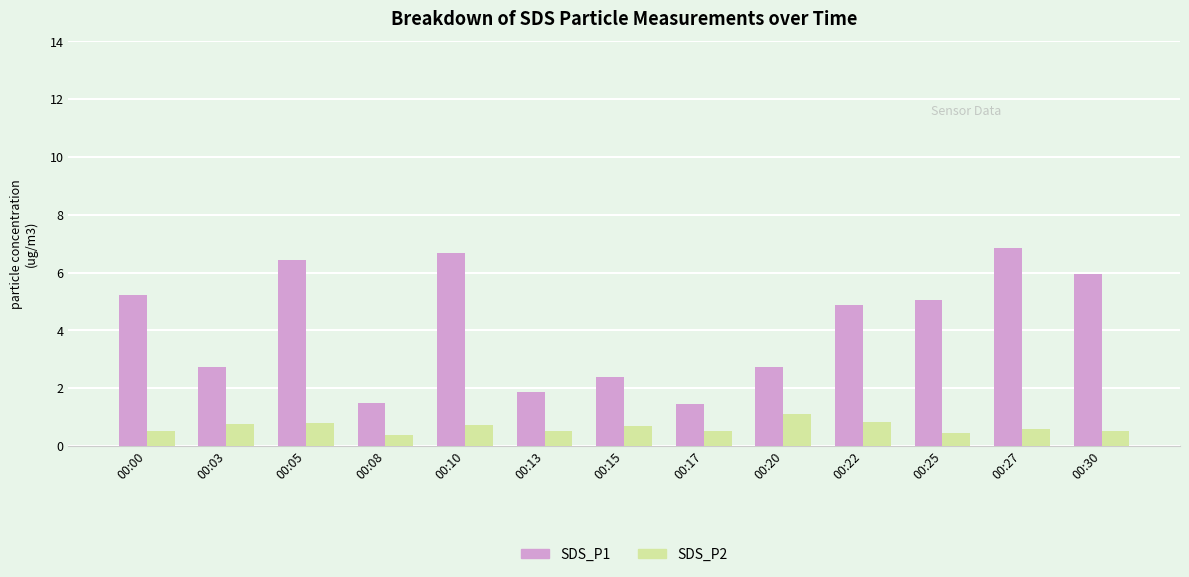

Which category has the highest value across all series?

00:27